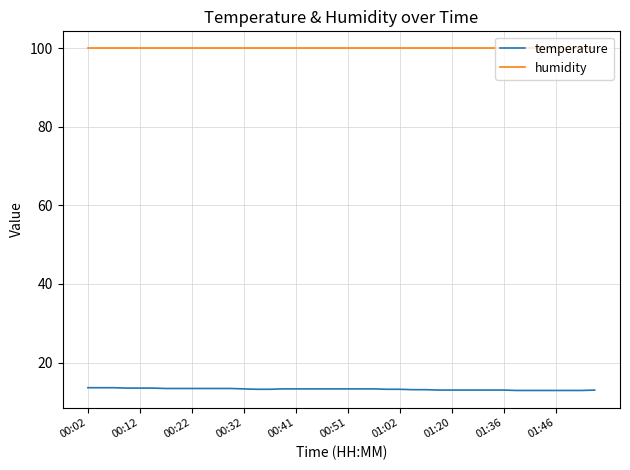

Which series has the largest total across all categories?

humidity